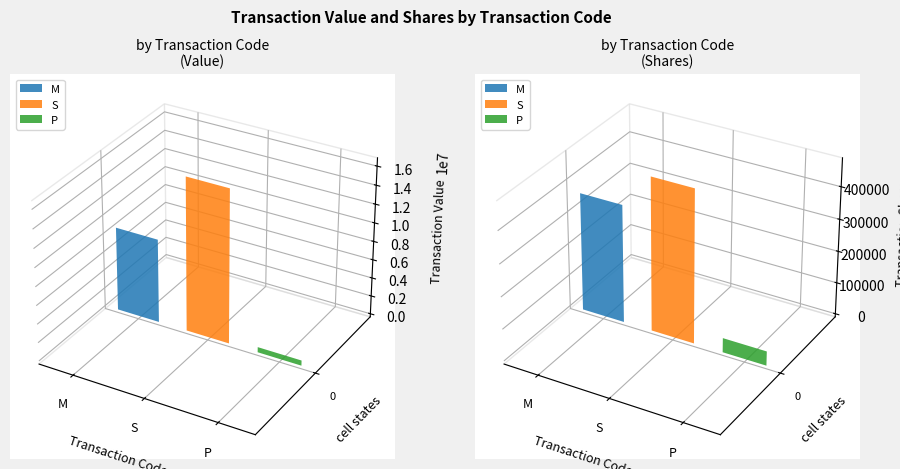

Is the value of transactionShares at M greater than the value of transactionValue at P?

No